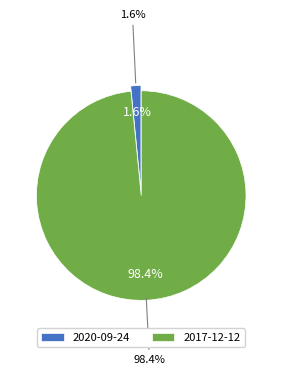

Which slice is the smallest?

2020-09-24